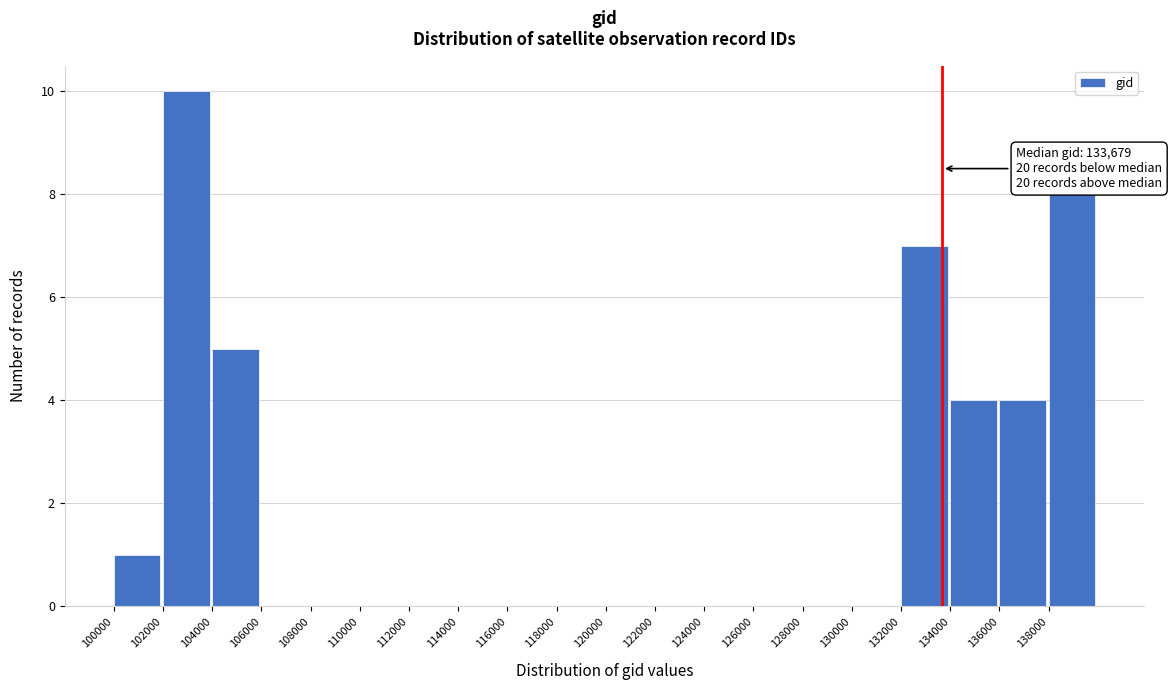

Over which range of the x-axis is the bar tallest?

102000 to 104000